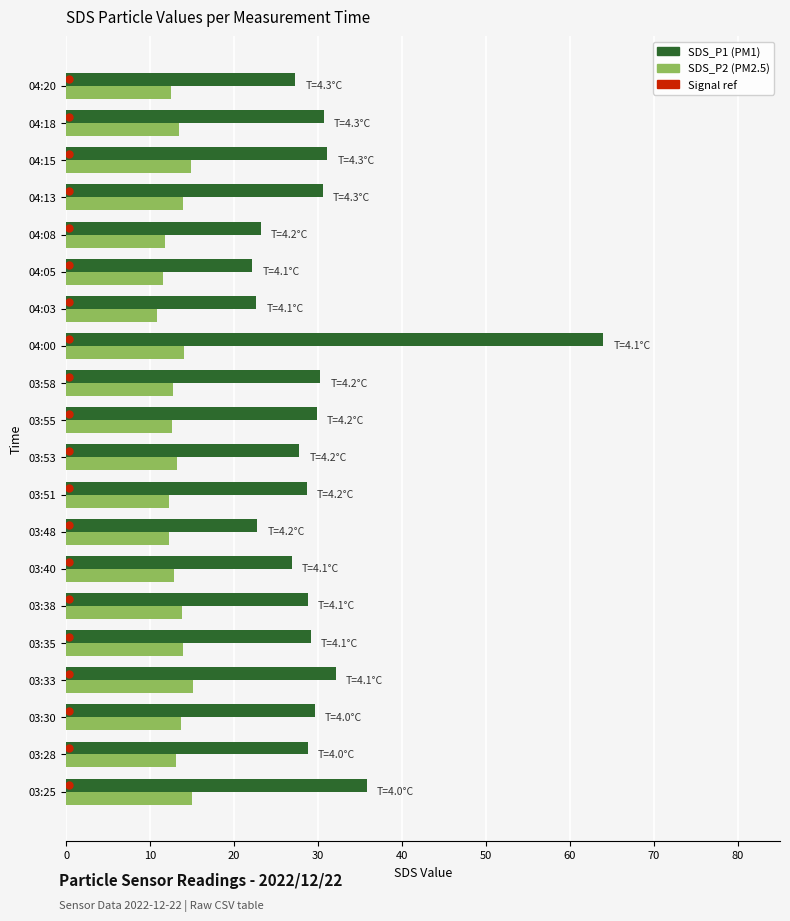

What is the maximum value shown in the chart?

64.0